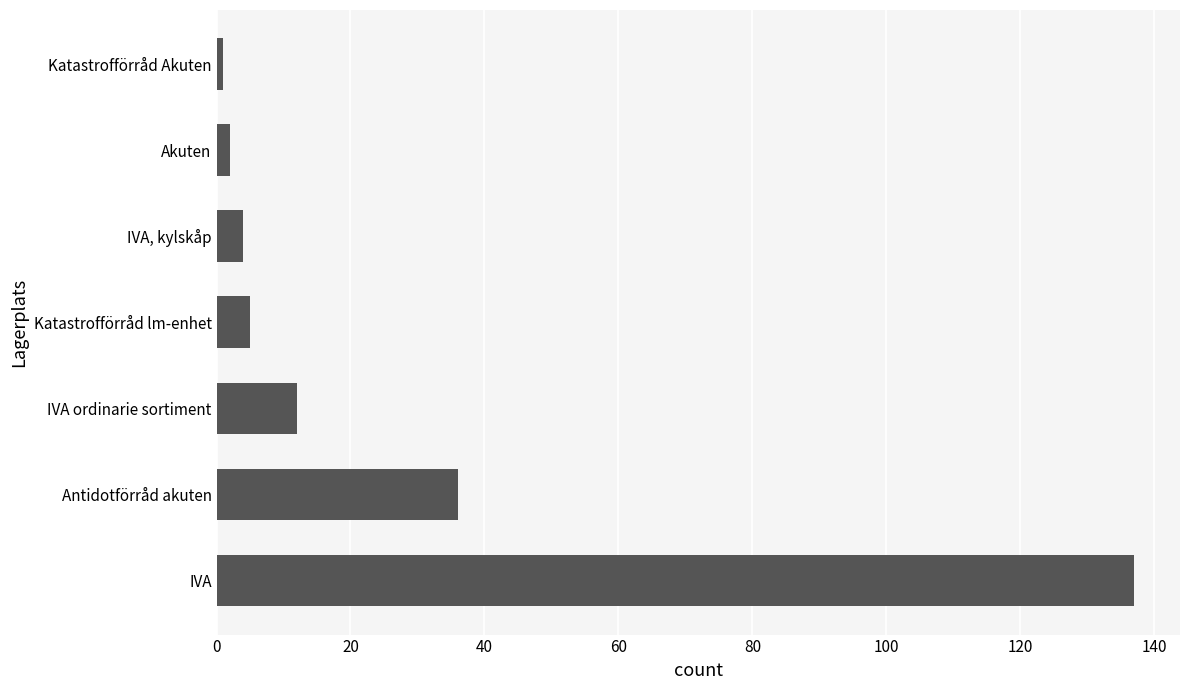

Reading bottom to top, transcribe all the data shown in this chart.

137	36	12	5	4	2	1